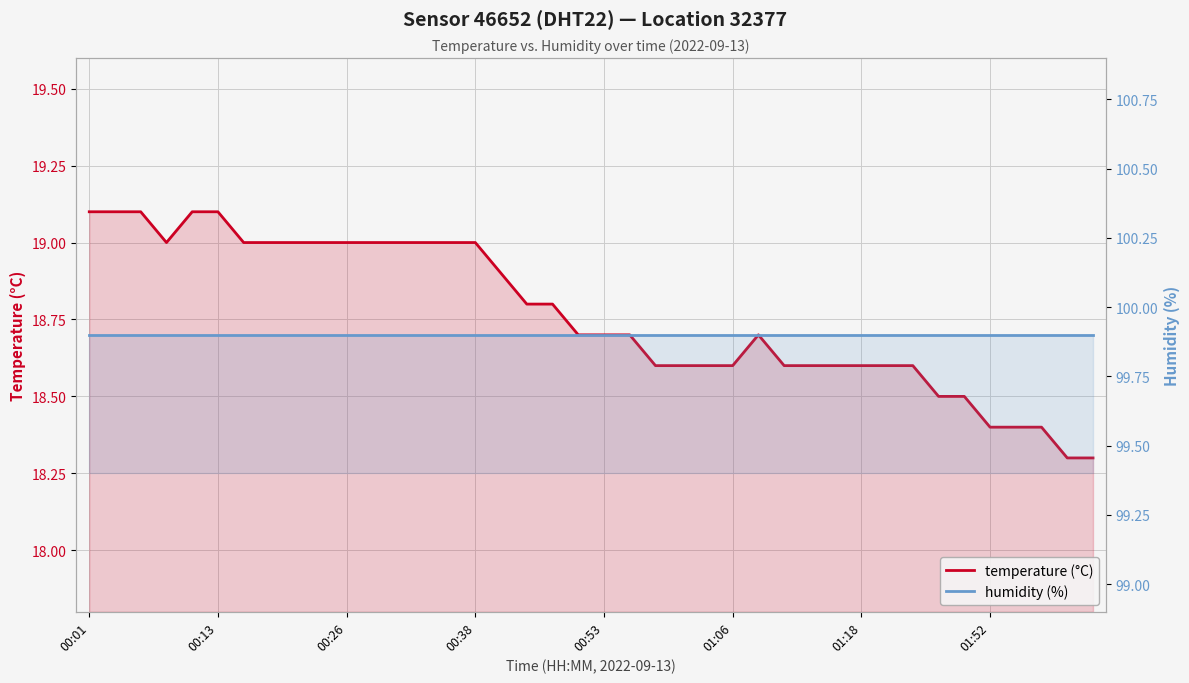

Rank the series by their maximum value, from lowest to highest.

temperature (°C), humidity (%)